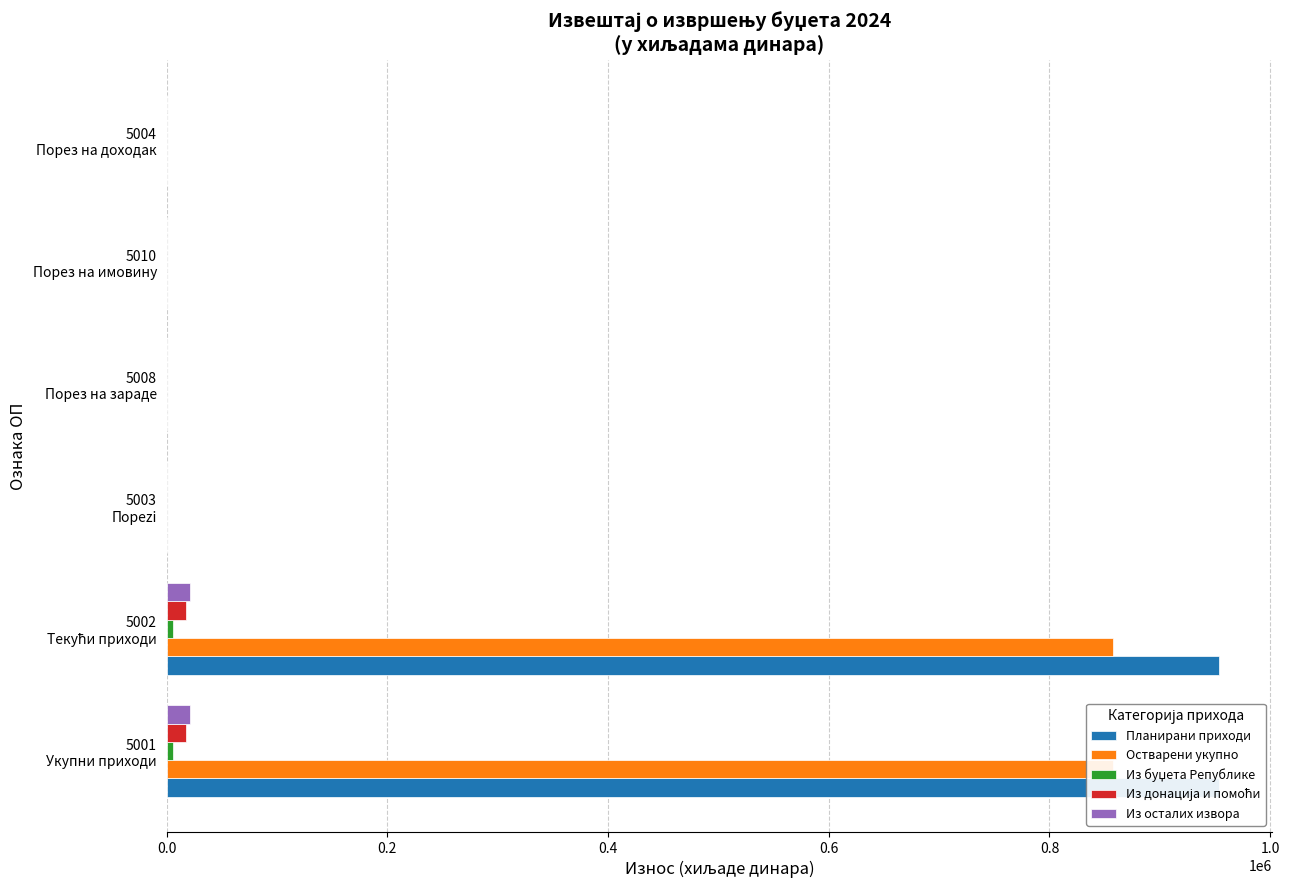

True or false: Планирани приходи has a value of 0 at 5003 Порezi.

True